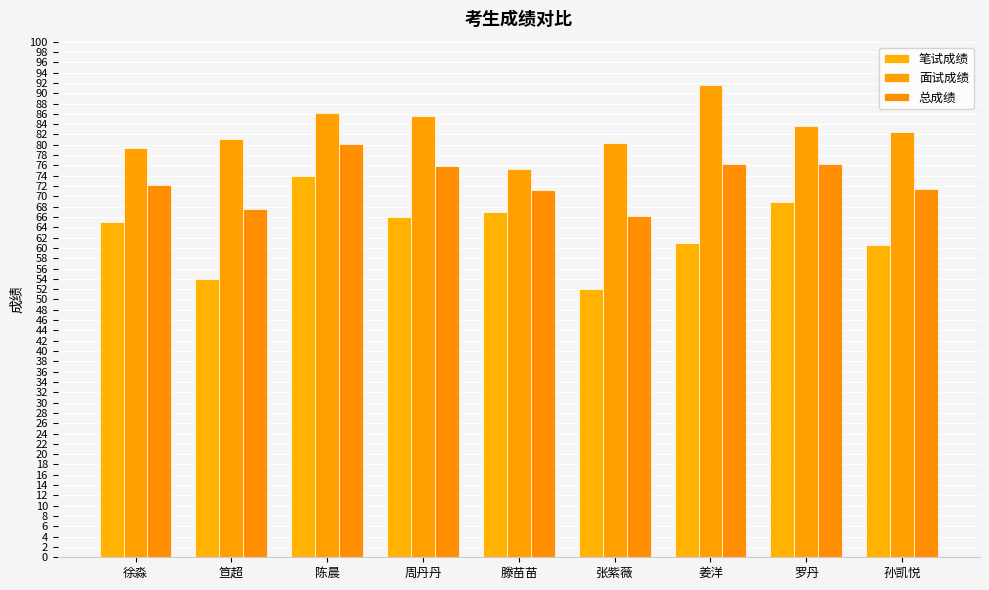

What is the sum of all 笔试成绩 values?

568.5